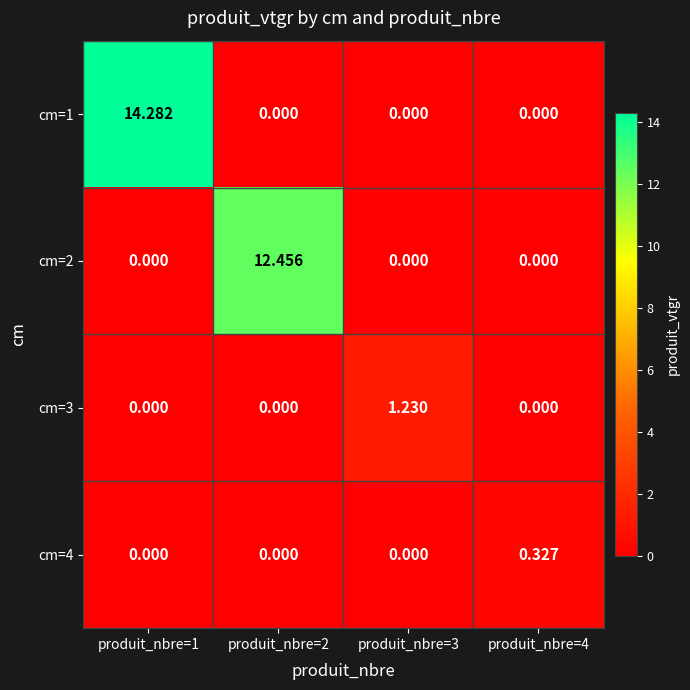

Which series has the largest range (max minus min)?

cm=1